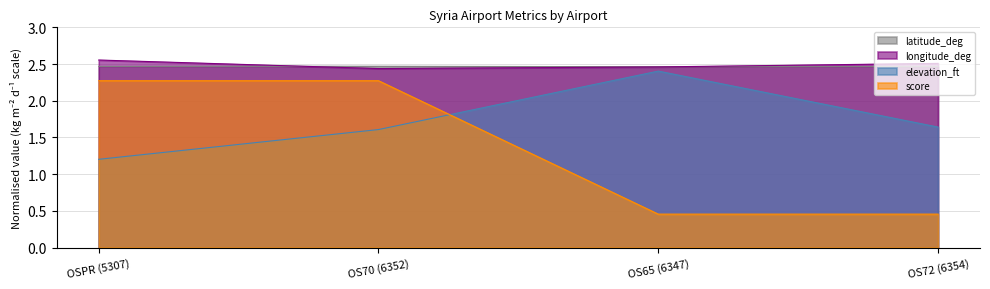

What is the highest value of the latitude_deg series?

2.5